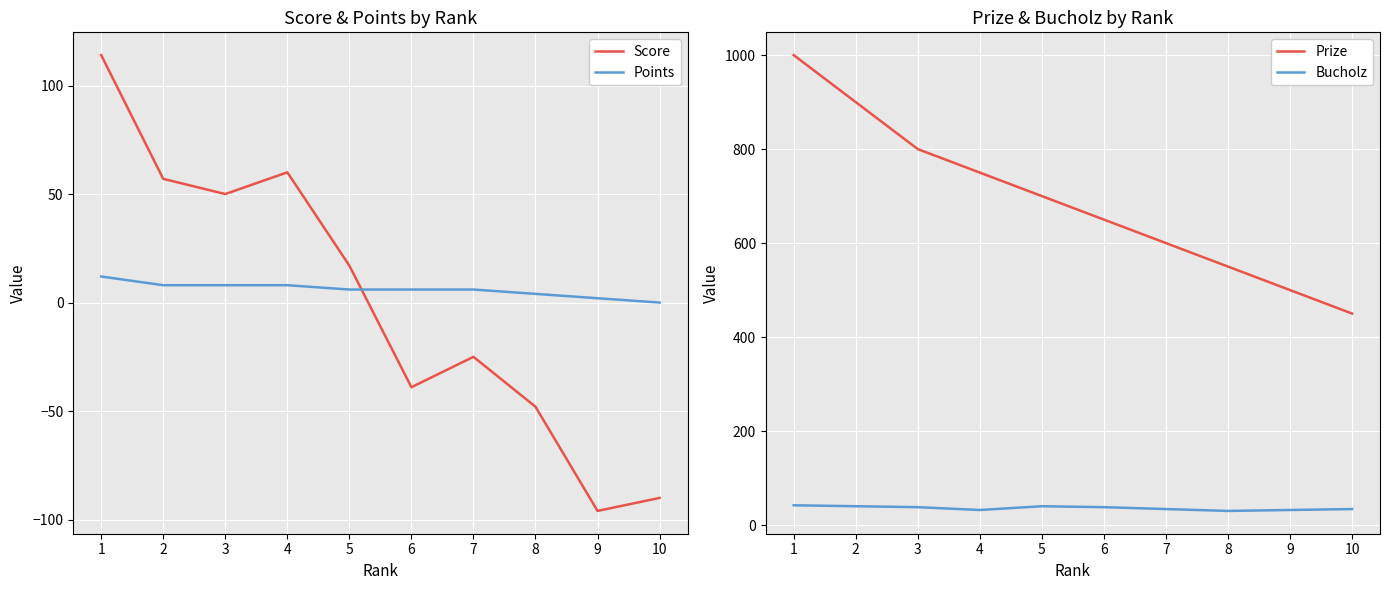

How many data points in Points are less than 6?

3